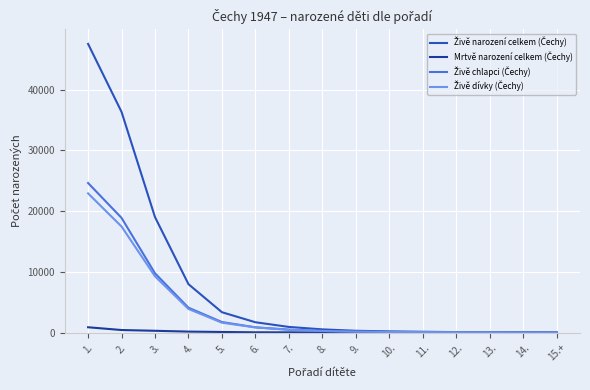

At which category is the sum across all series the highest?

1.